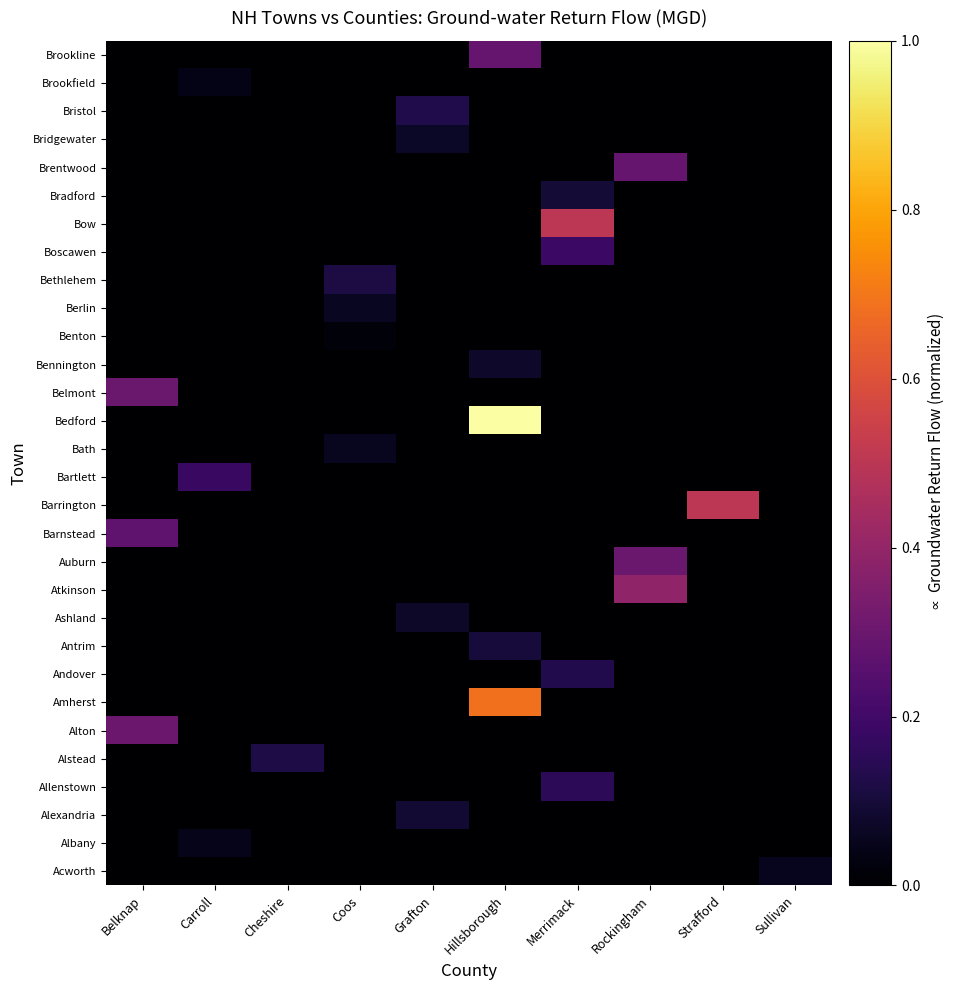

Which has a higher value, Merrimack or Coos?

Merrimack